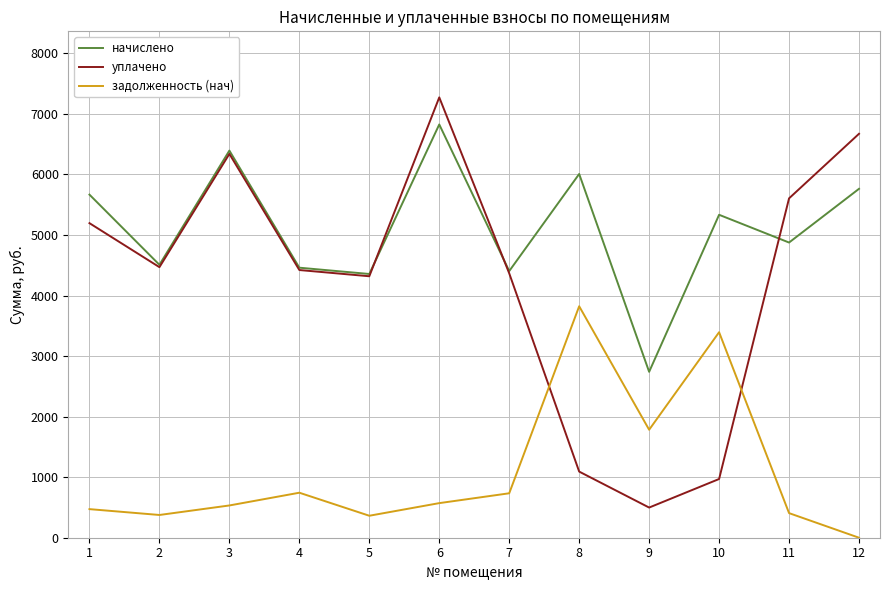

Which series changed the most between 1 and 5?

начислено